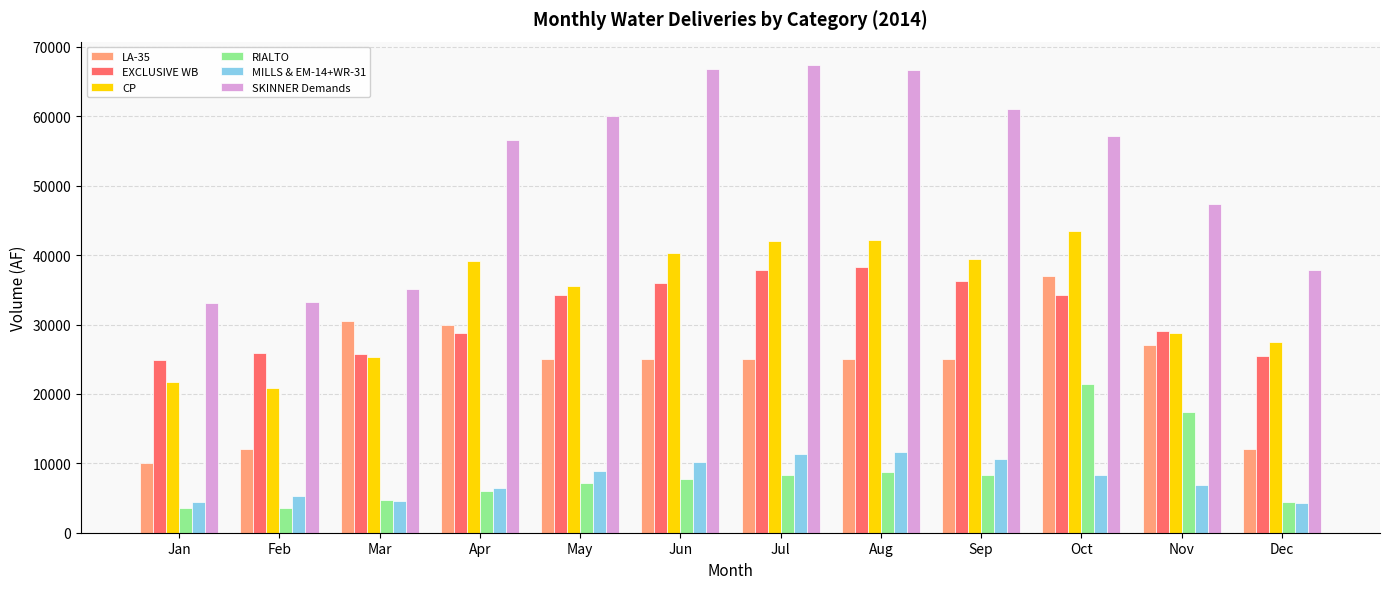

What is the difference between the highest and lowest values at Jan?

29502.8